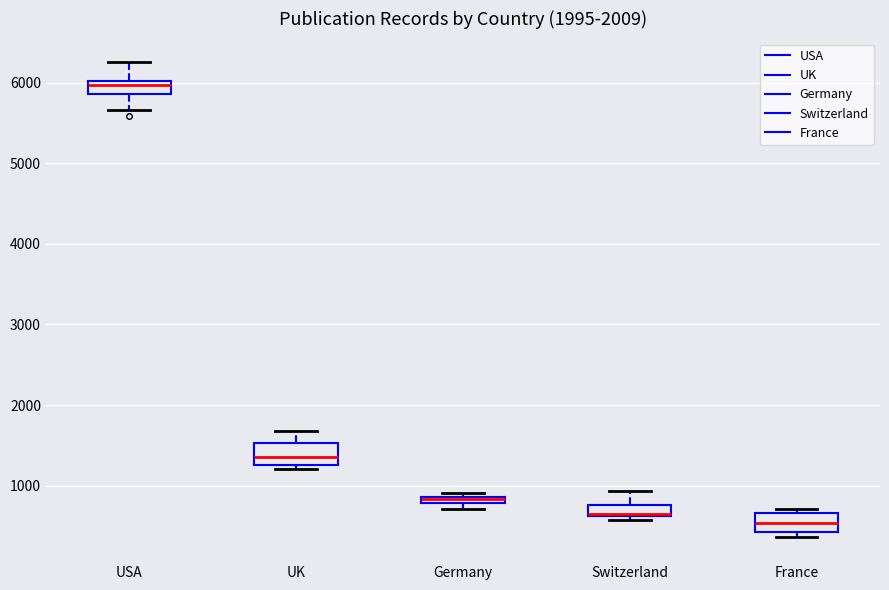

Where is the upper edge of the box for France on the y-axis? The values are not printed on the chart, so give them approximately, as read against the axis.

700